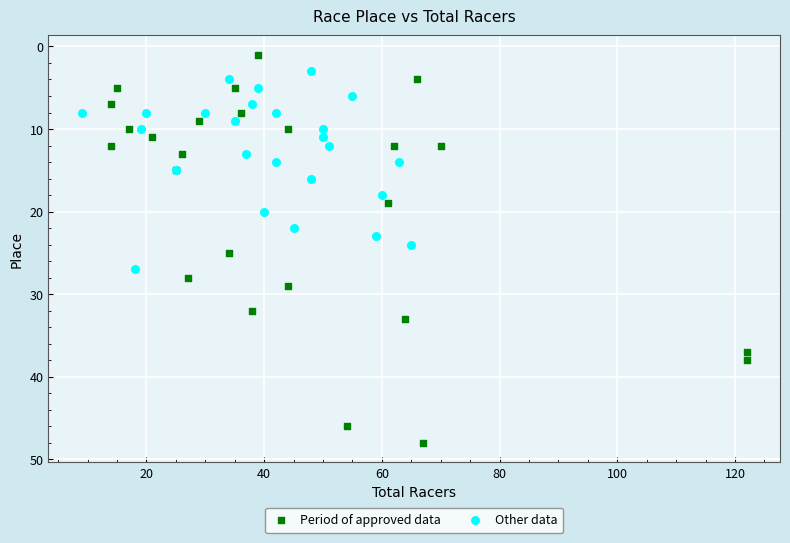

Which series has the widest spread of Y values?

Period of approved data